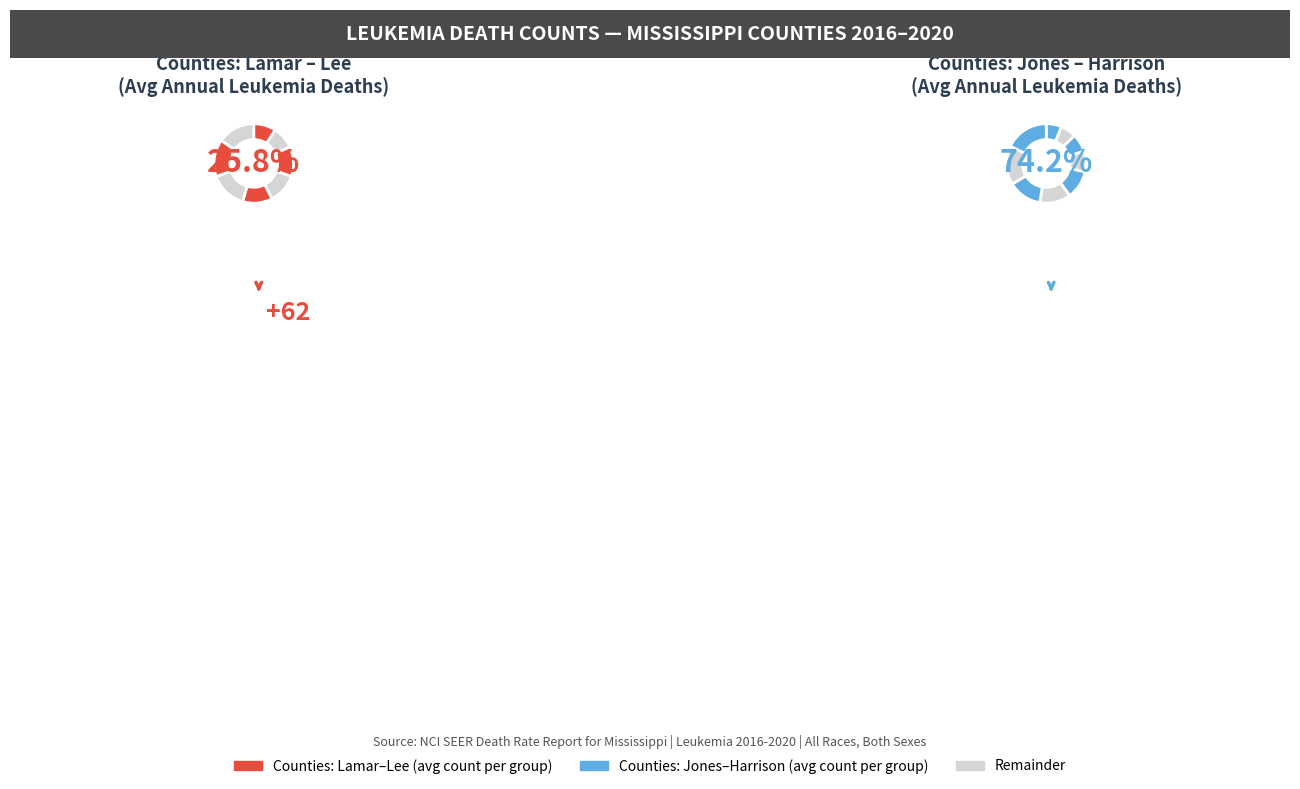

The Pike County slice represents 1% of the pie. True or false?

False